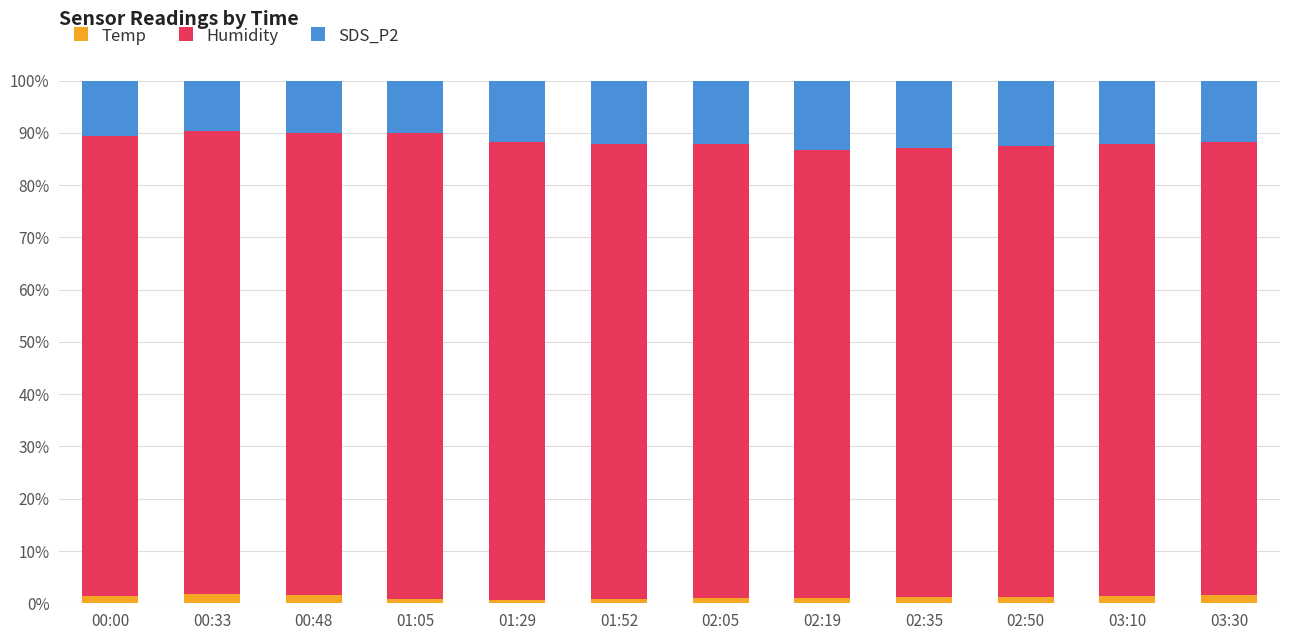

Is it true that Temp equals 1.5 at 00:48?

True